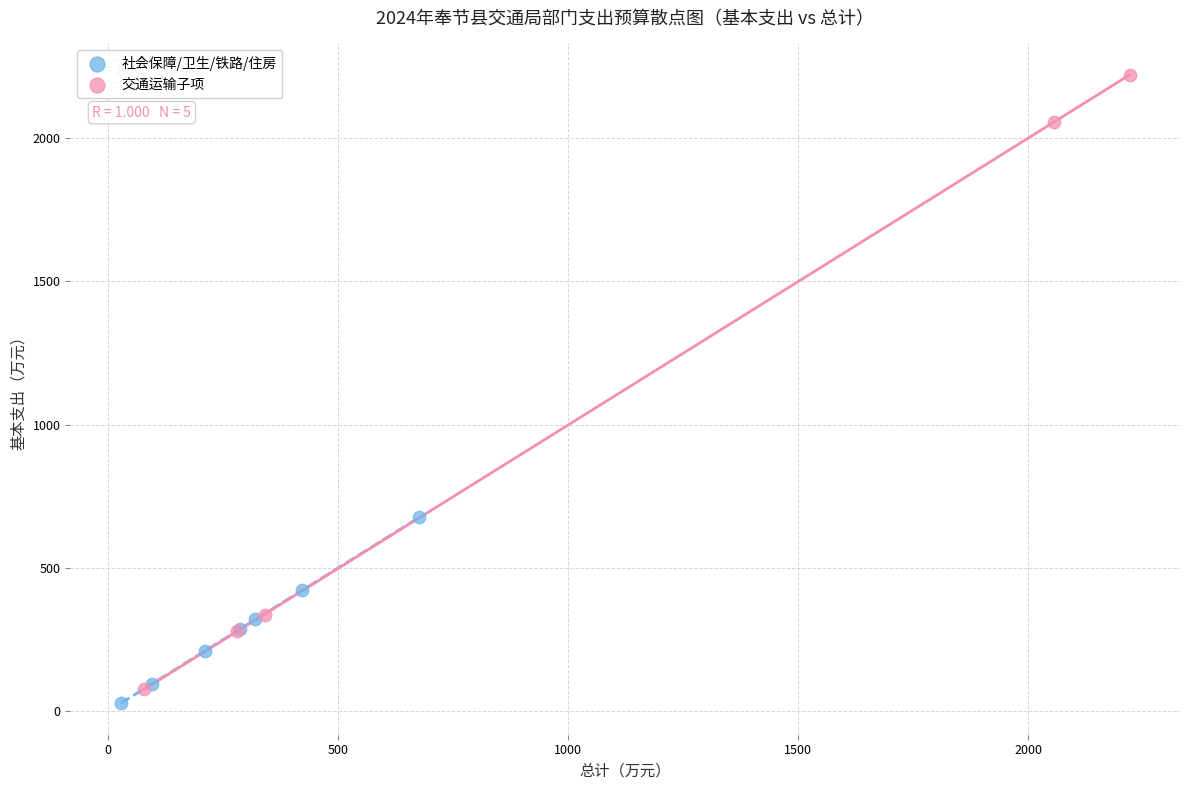

Which series reaches the maximum Y coordinate?

交通运输子项